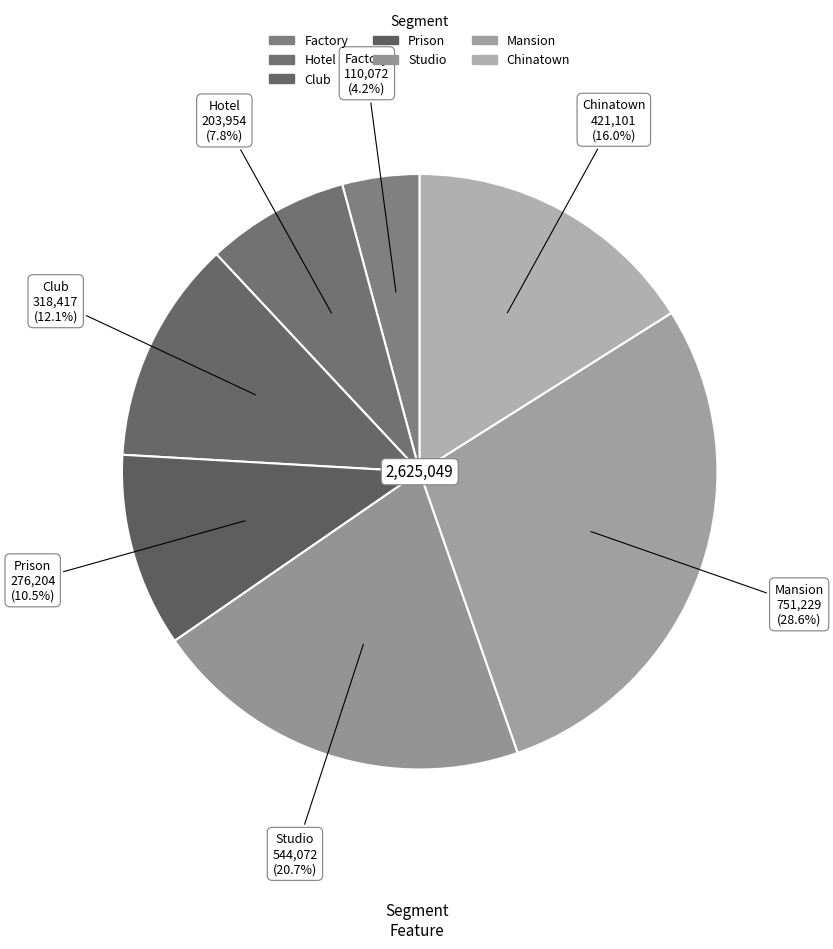

What is the total percentage of Club and Factory?

16.3%